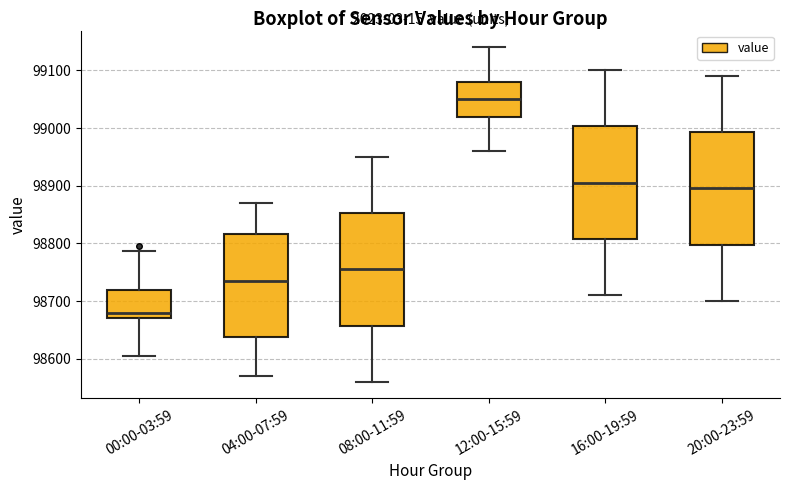

Reading left to right, transcribe this box plot: for each box, give where its median line is, the range the box spans, and where its two whiskers end, as read against the y-axis. The values are not printed on the chart, so give them approximately, as read against the axis.

00:00-03:59: median 98680, box 98670 to 98720, whiskers 98610 to 98790
04:00-07:59: median 98740, box 98640 to 98820, whiskers 98570 to 98870
08:00-11:59: median 98760, box 98660 to 98850, whiskers 98560 to 98950
12:00-15:59: median 99050, box 99020 to 99080, whiskers 98960 to 99140
16:00-19:59: median 98910, box 98810 to 99000, whiskers 98710 to 99100
20:00-23:59: median 98900, box 98800 to 98990, whiskers 98700 to 99090